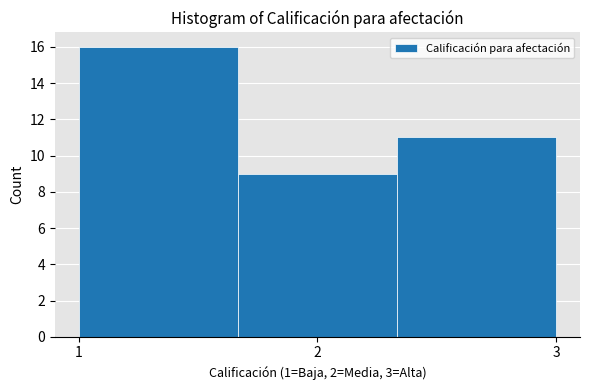

Reading left to right, list every bar in this chart as the range it spans on the x-axis followed by its height. Neither the bar edges nor the heights are printed on the chart, so give them approximately, as read against the axes.

1.0 to 1.7: 16
1.7 to 2.3: 9
2.3 to 3.0: 11